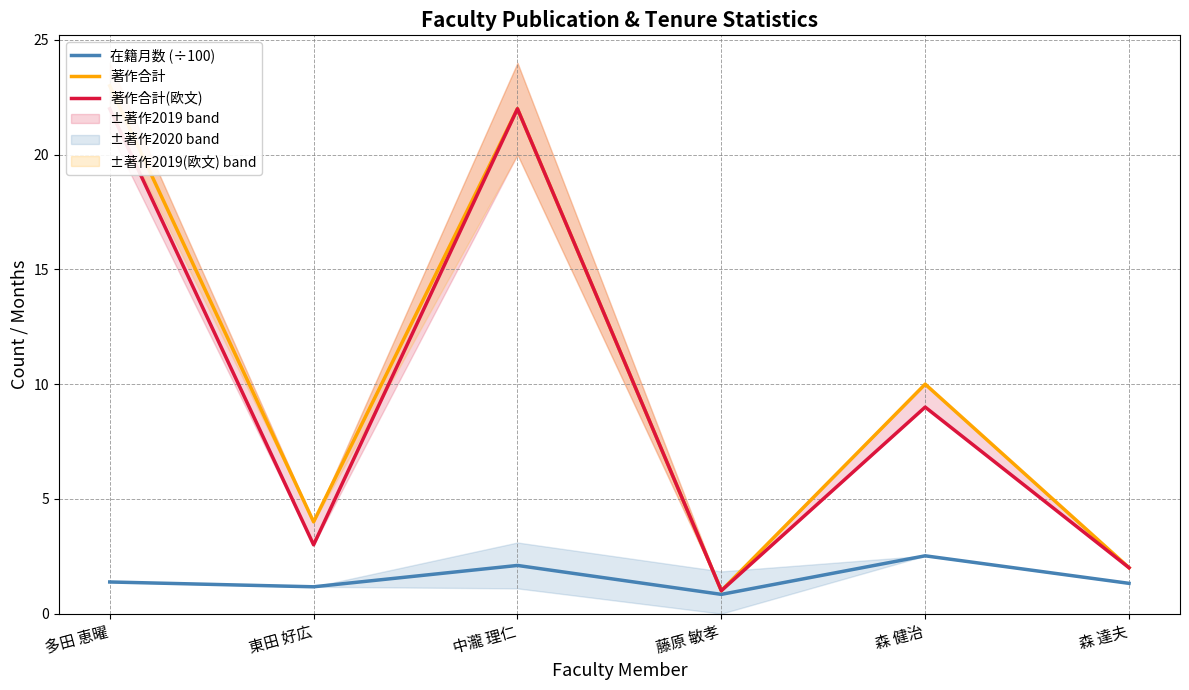

Is it true that 著作合計(欧文) equals 4.4 at 多田 恵曜?

False